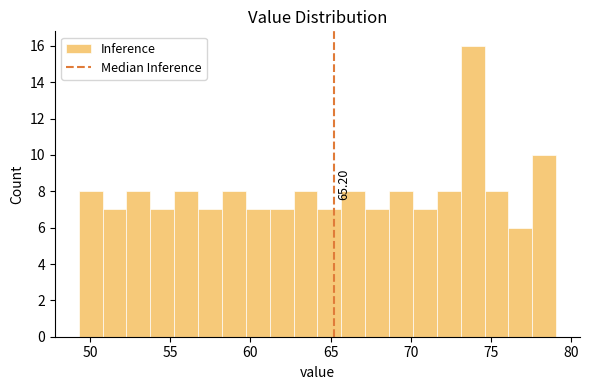

Read against the x-axis, roughly where is the centre of the tallest bar?

74.0